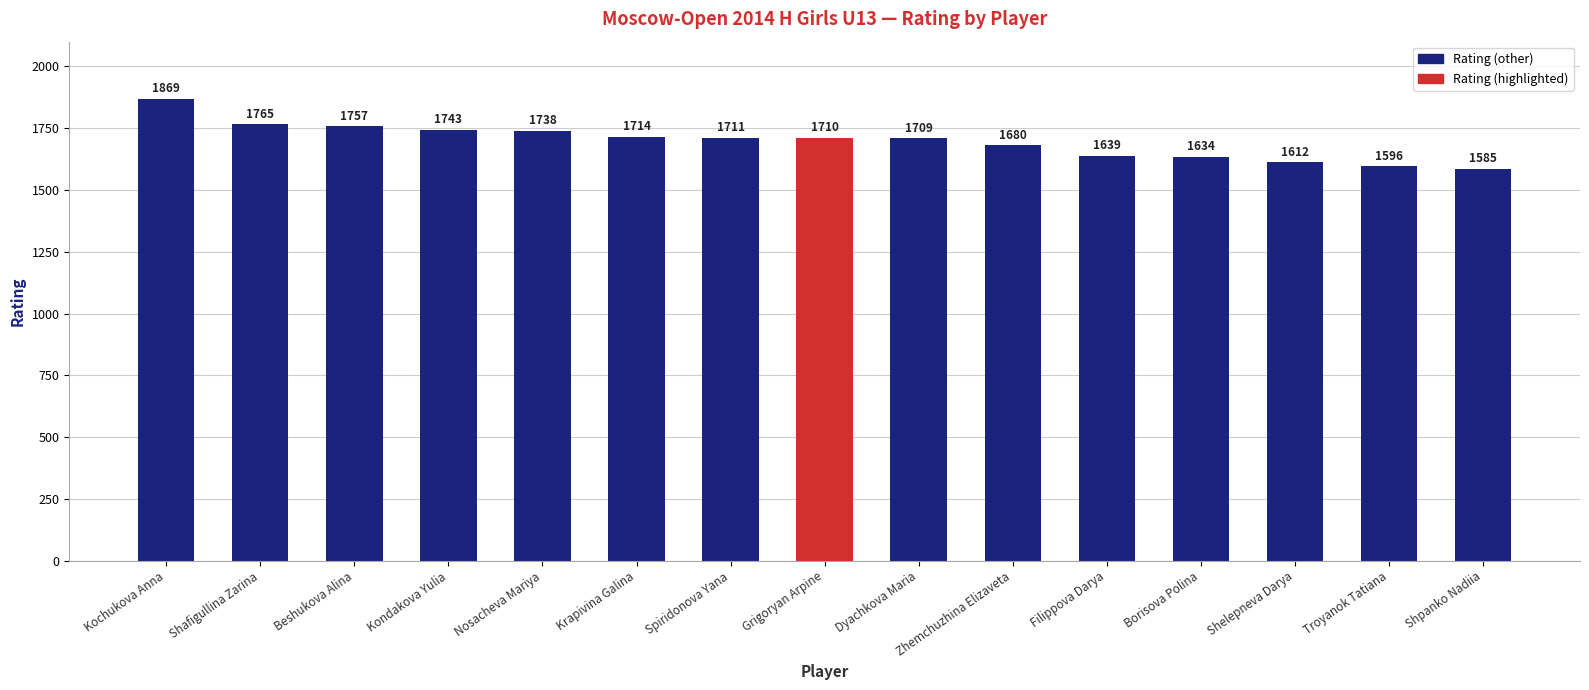

What is the greatest value displayed?

1869